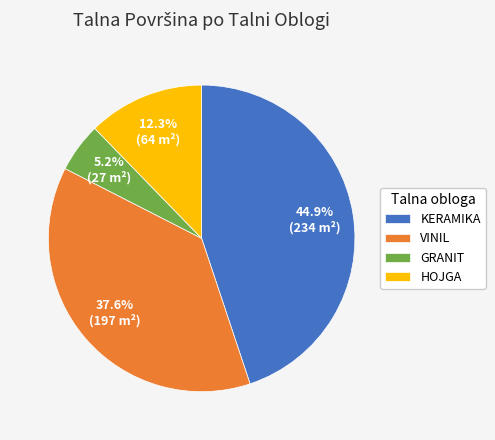

What is the ratio of the value at VINIL to the value at GRANIT?

7.2